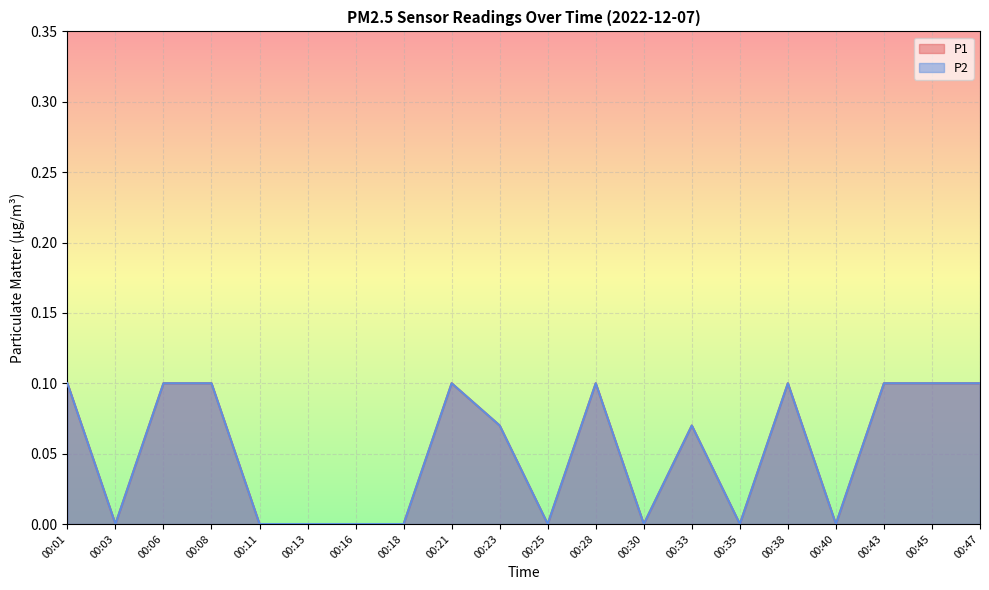

At which label is P2 closest to 0?

00:03